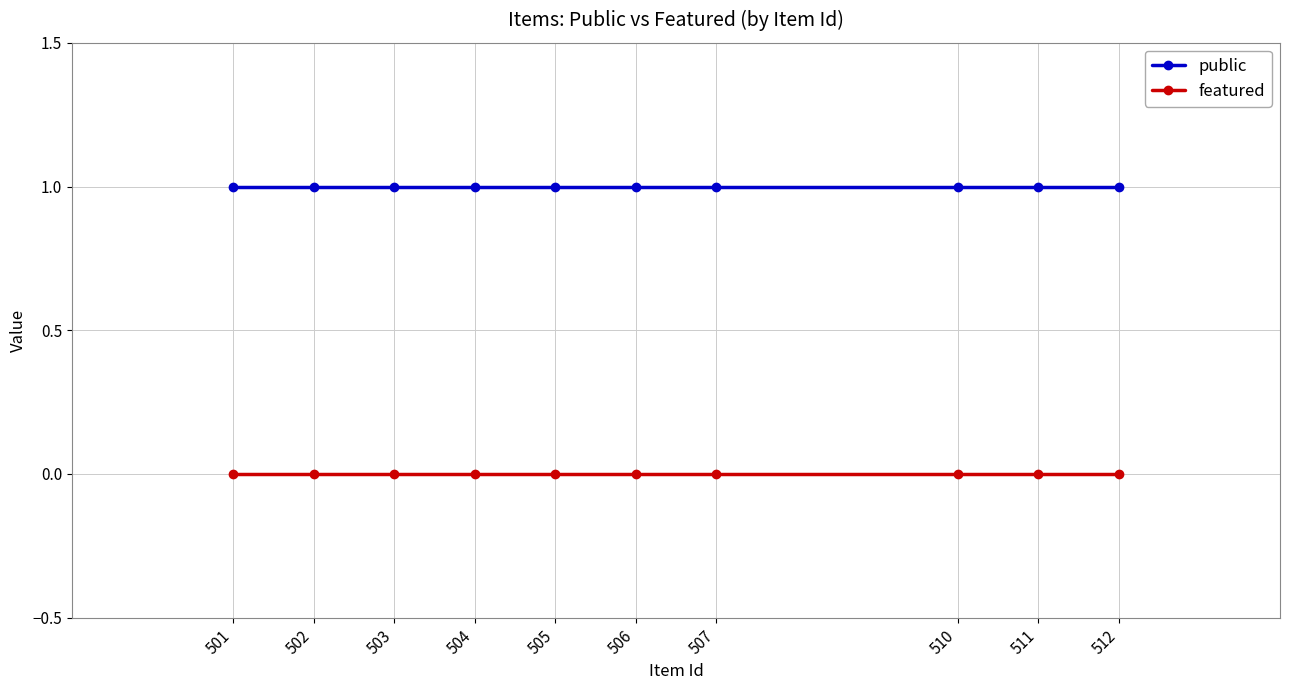

Reading left to right, extract all data points from this chart.

public: 501=1	502=1	503=1	504=1	505=1	506=1	507=1	510=1	511=1	512=1
featured: 501=0	502=0	503=0	504=0	505=0	506=0	507=0	510=0	511=0	512=0